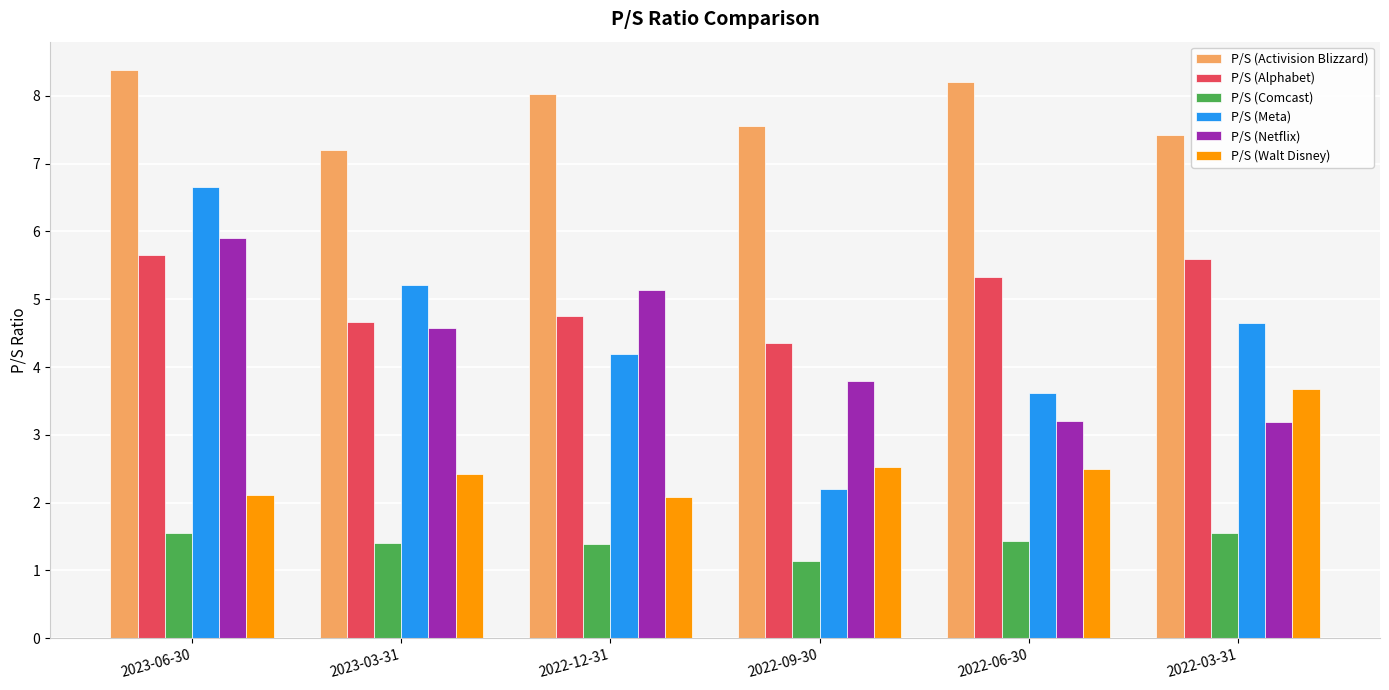

What is the minimum value shown in the chart?

1.1